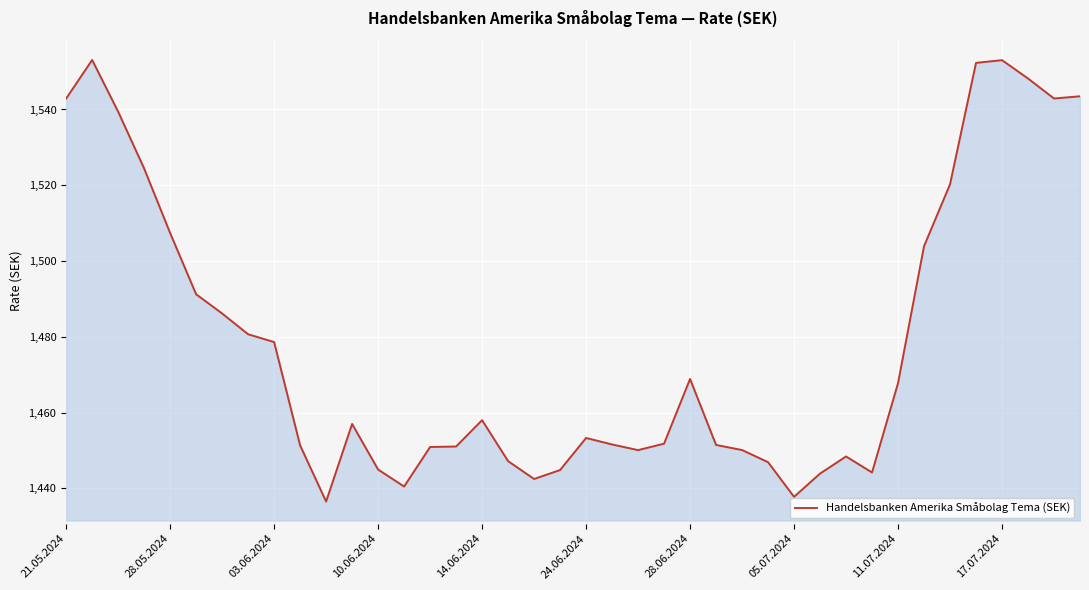

What is the maximum value shown in the chart?

1553.1